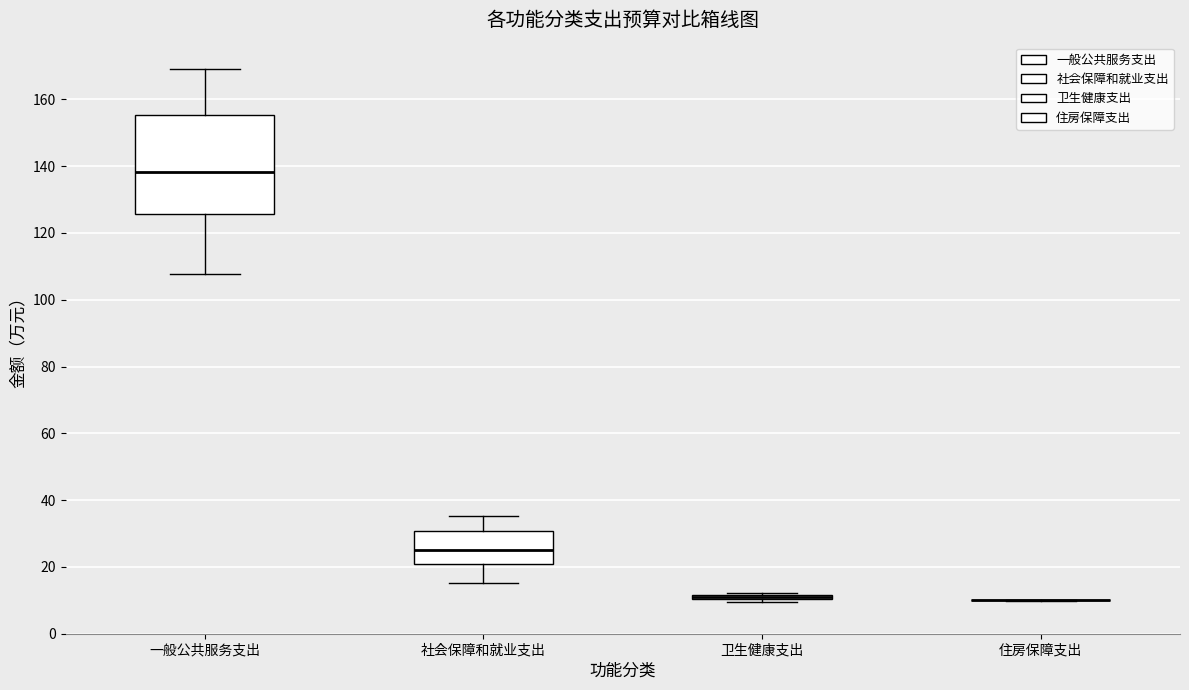

Which box is the tallest, from its lower edge to its upper edge?

一般公共服务支出